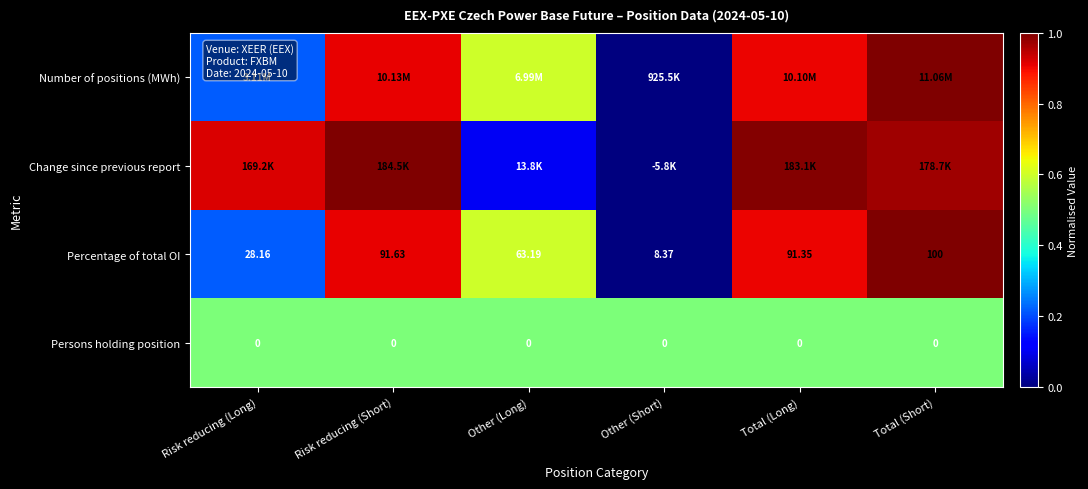

At which label does Percentage of total OI reach its minimum?

Other (Short)